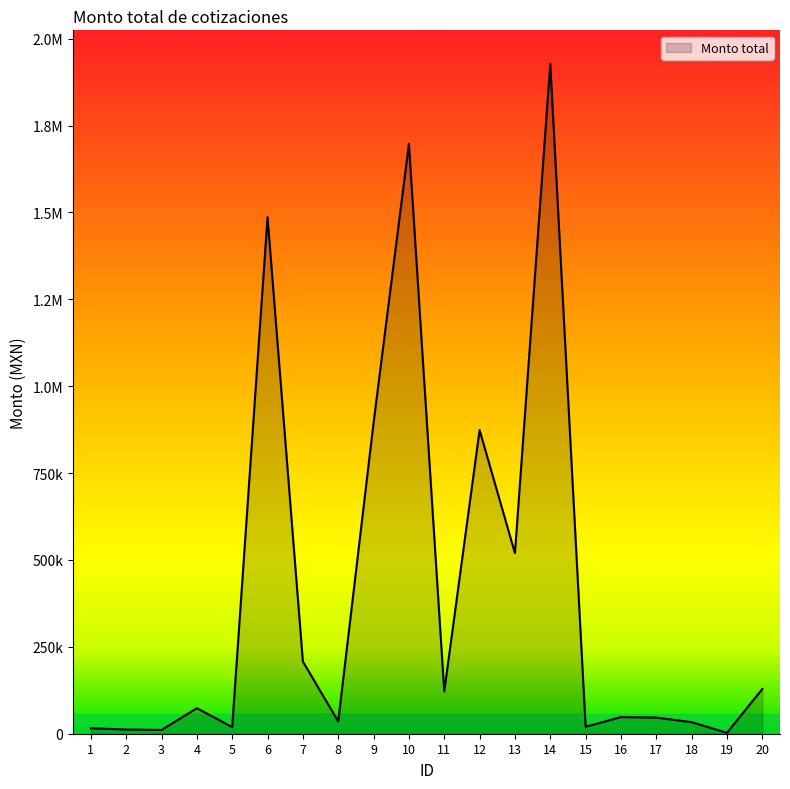

Is this an area chart (filled region under the line)?

Yes